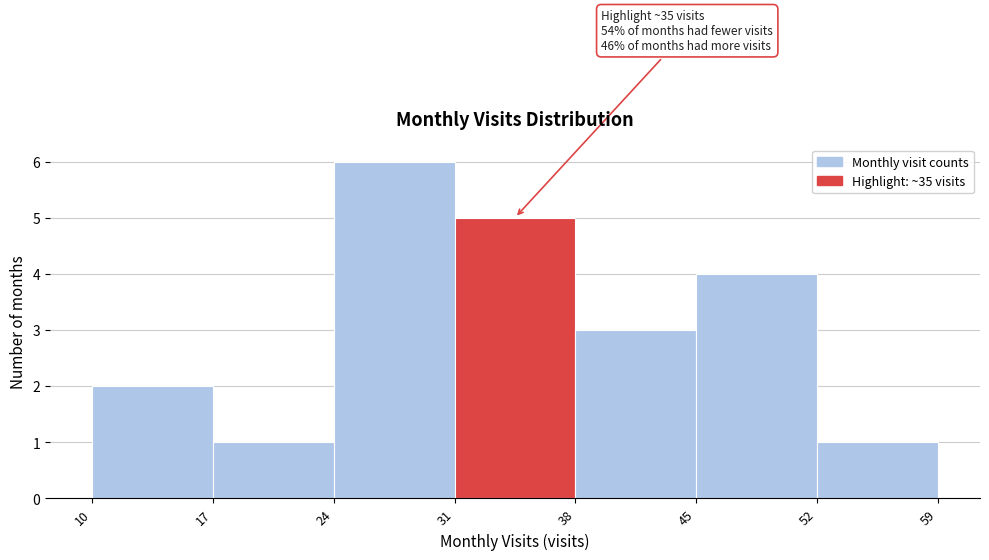

Which range on the x-axis has the tallest bar?

24 to 31